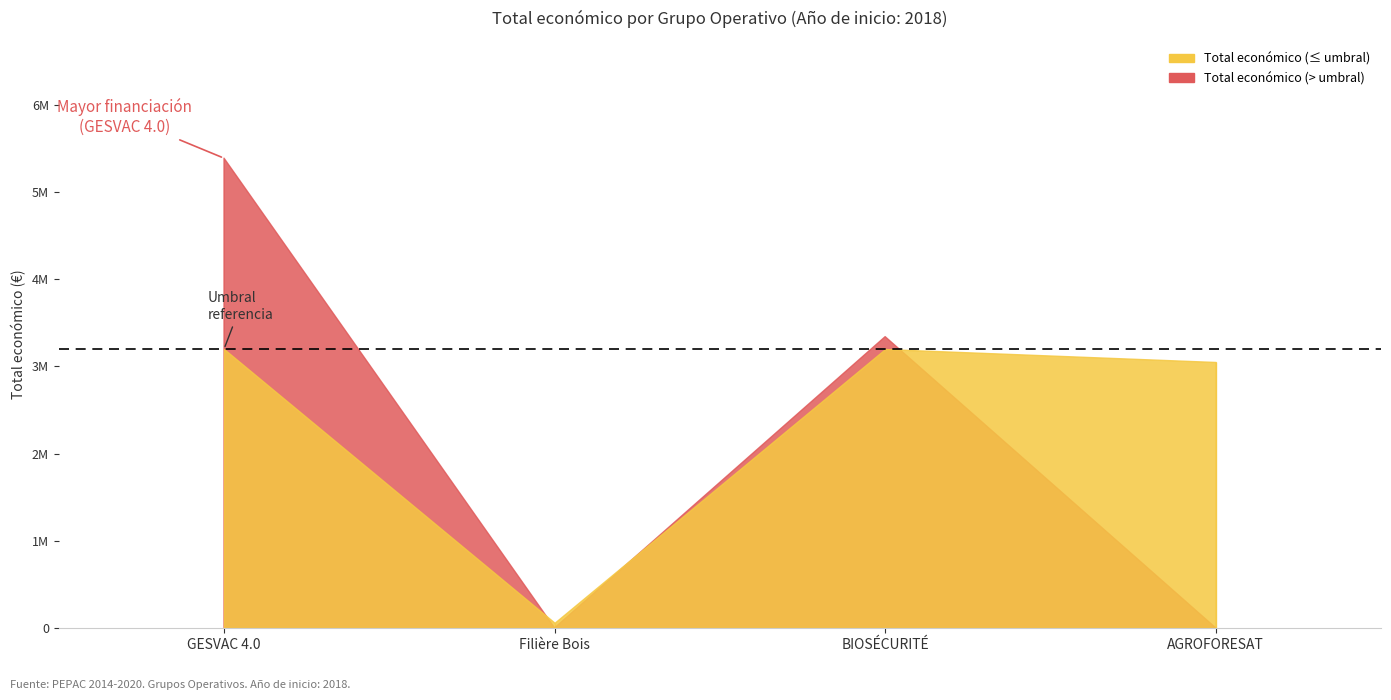

What is the change in value from GESVAC 4.0 to AGROFORESAT?

-2339025